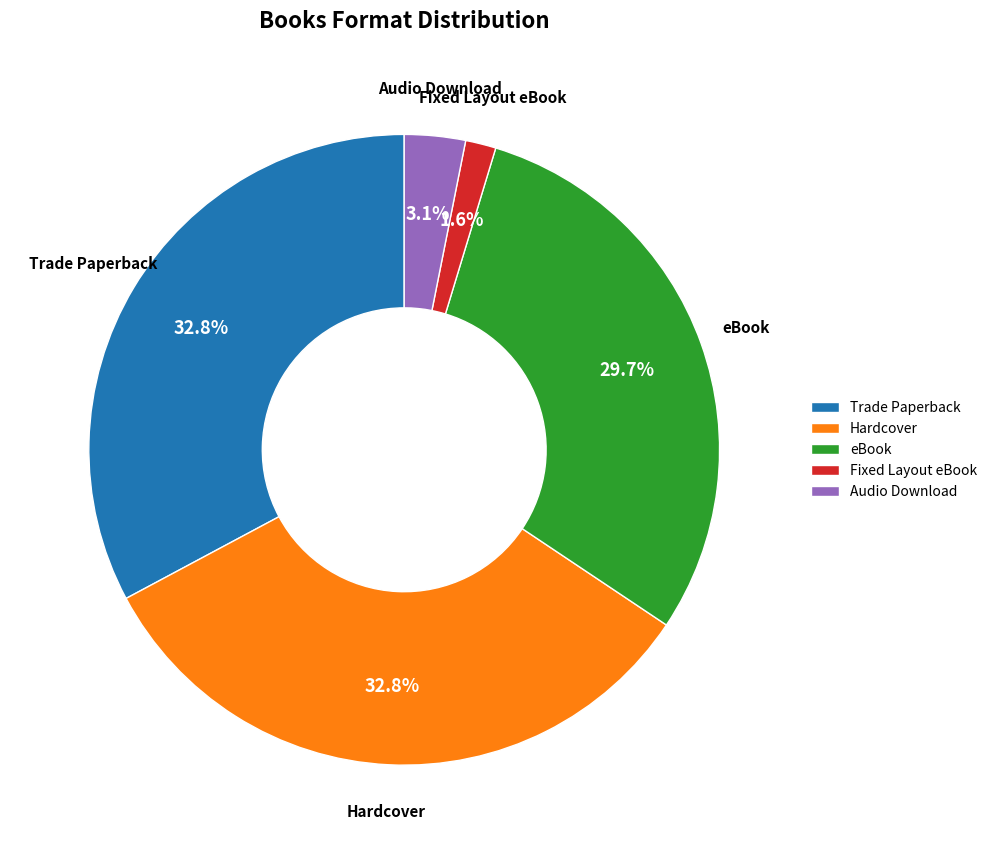

Is the sum of Hardcover and Audio Download greater than half?

No